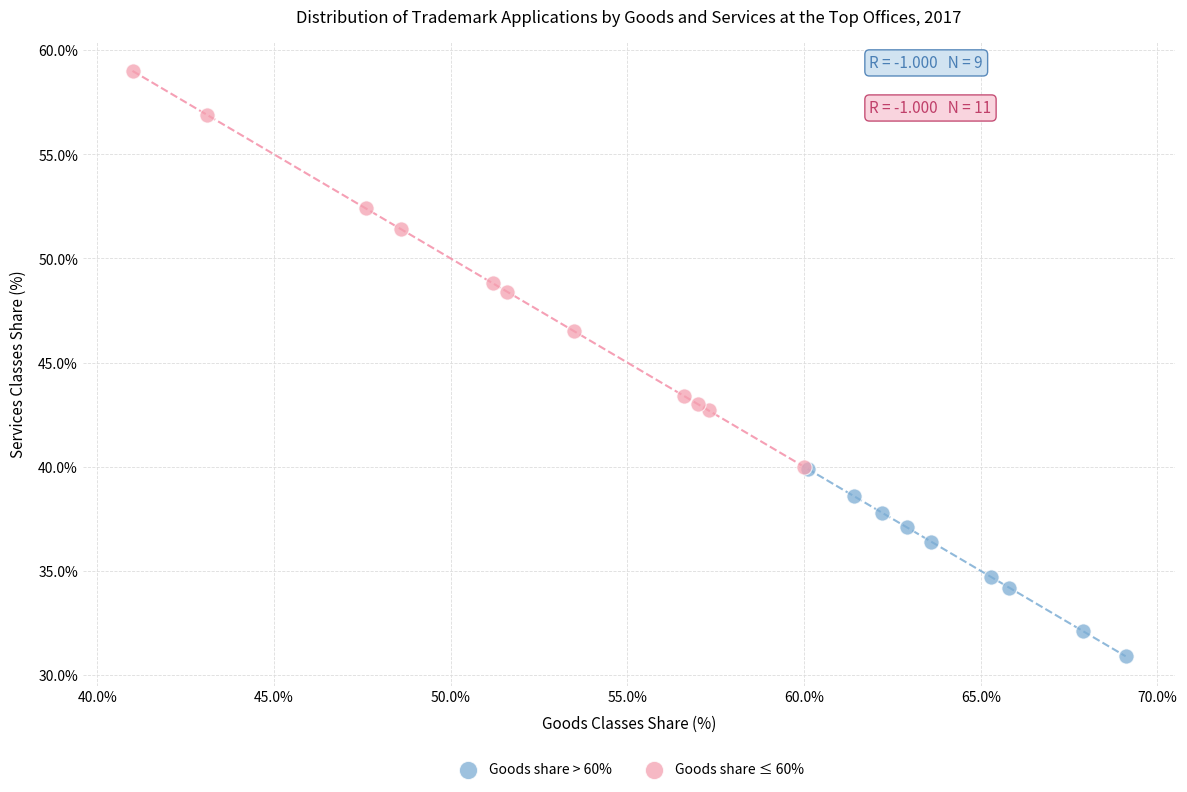

Which series contains the lowest Y value?

Goods share > 60%